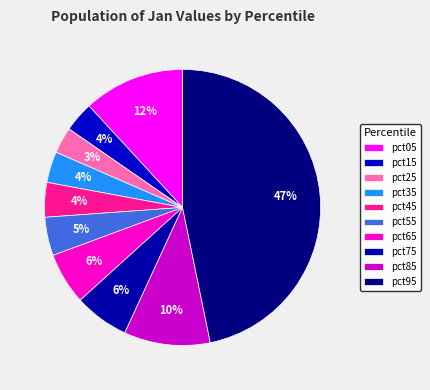

How many segments does this pie chart have?

10